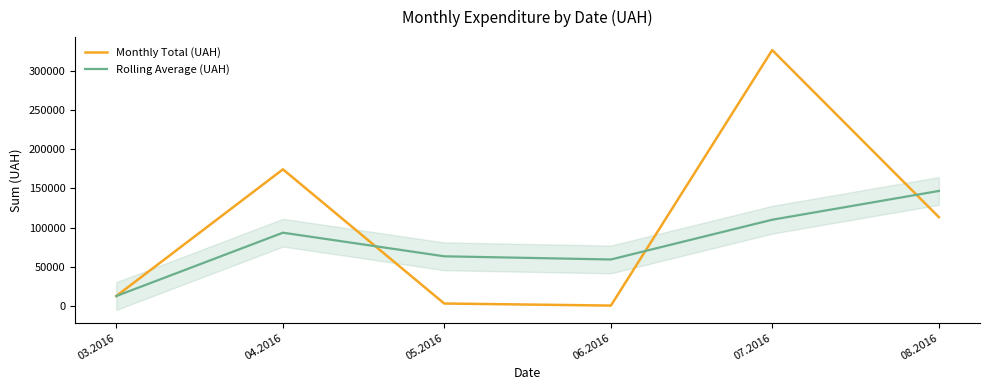

The value of Rolling Average (UAH) at 03.2016 is 3472.5. True or false?

False